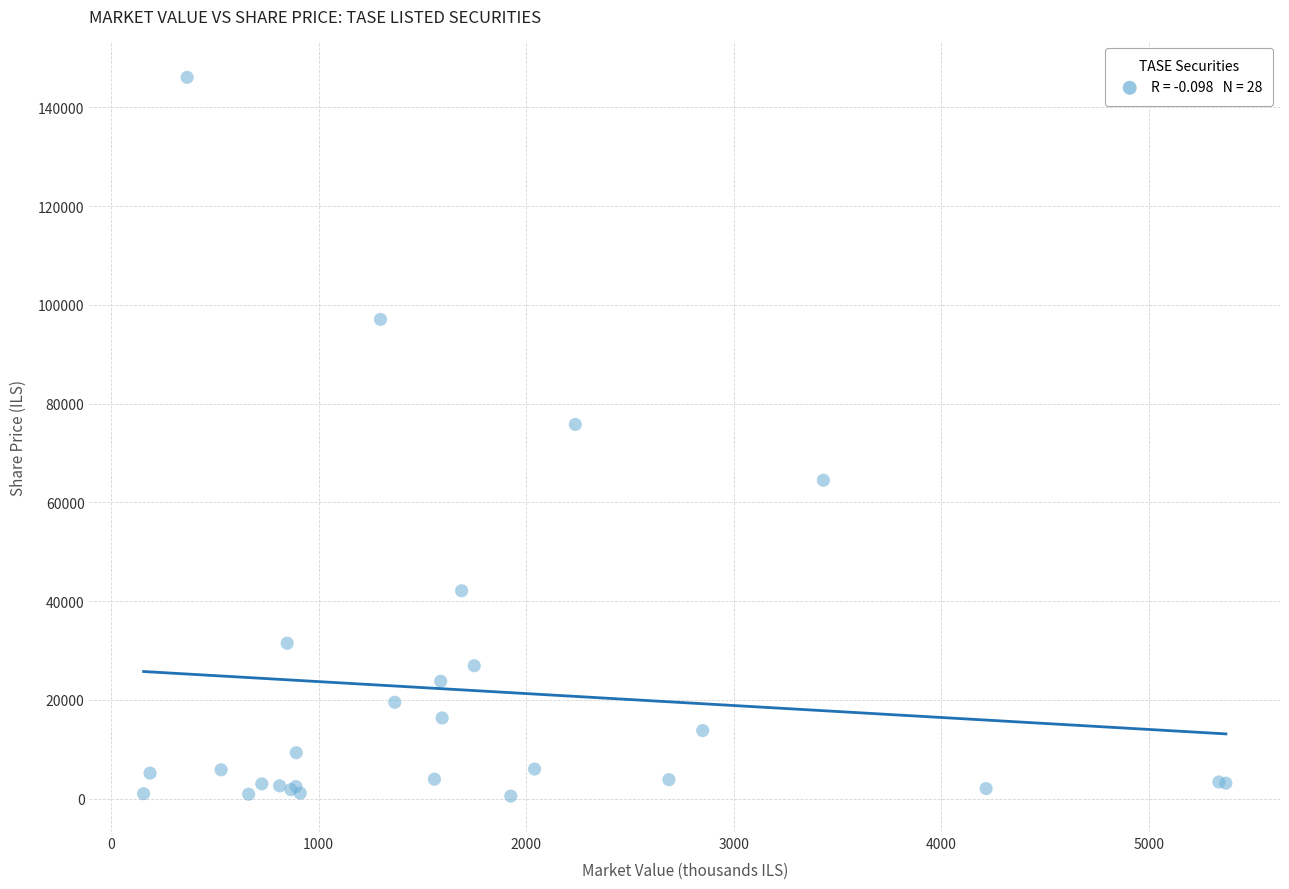

What Y value in the scatter plot is closest to 73318?

75810.0